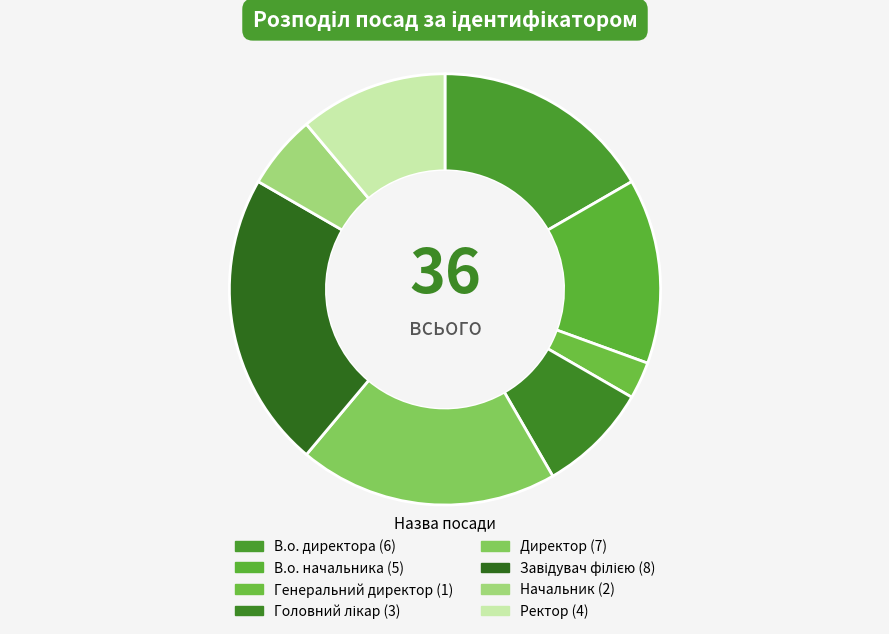

Is it true that В.о. директора is 29% of the pie?

False